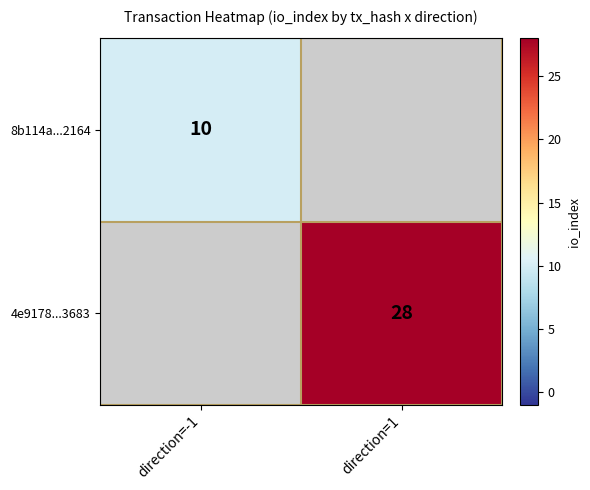

Which category has the lowest value across all series?

direction=-1